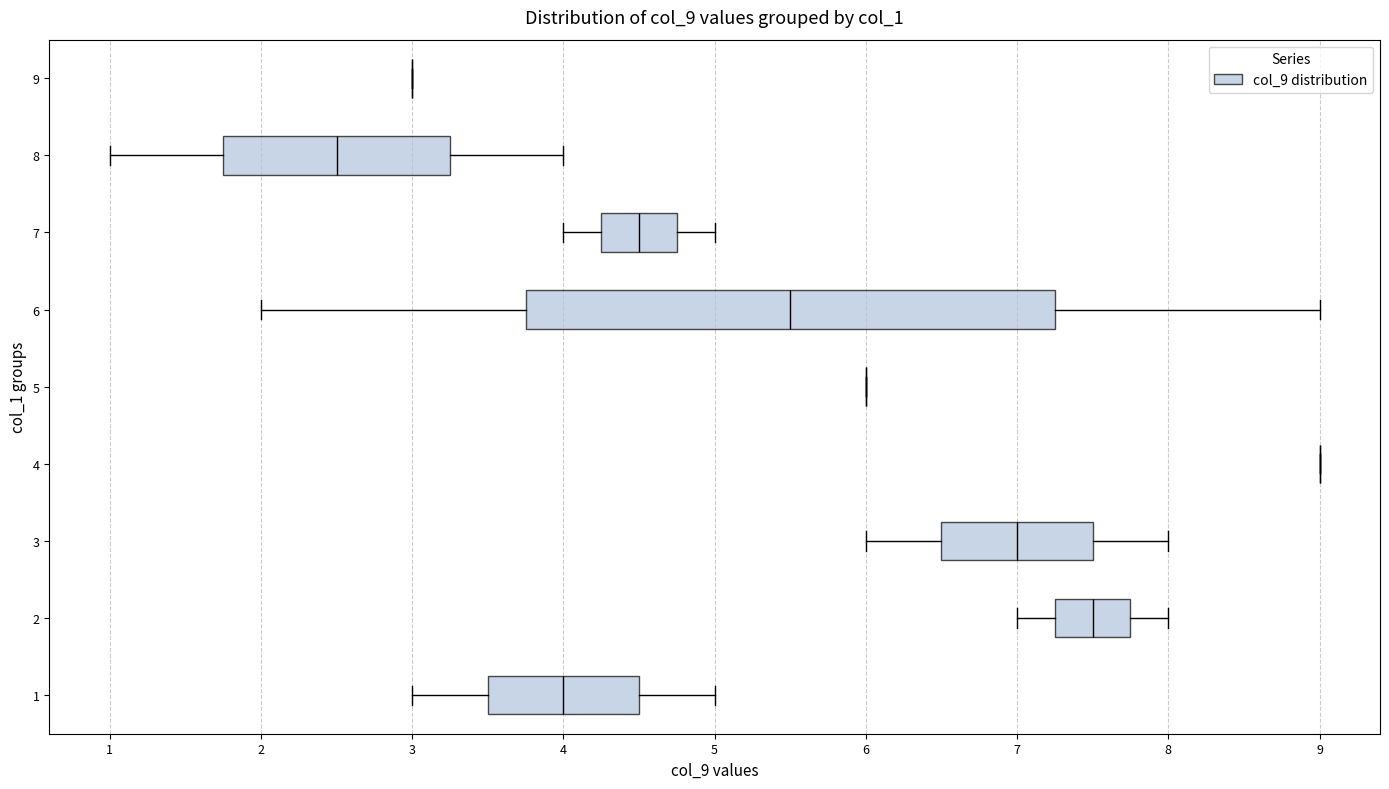

Which box is the widest, from its left edge to its right edge?

6